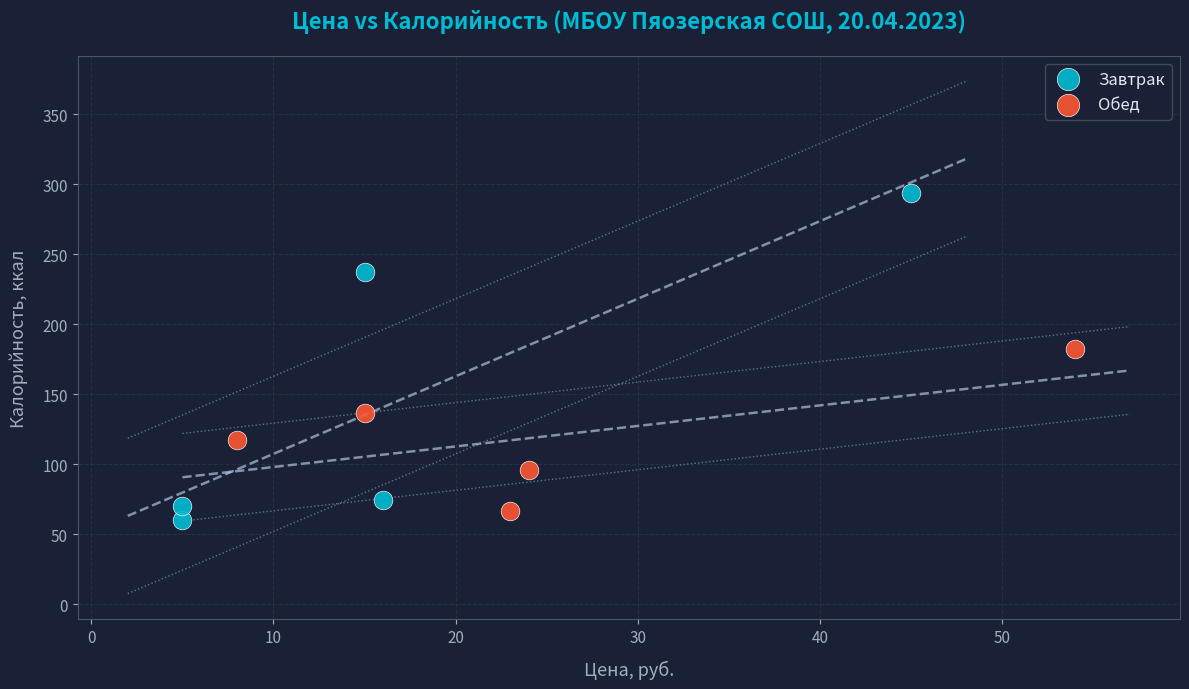

Which series reaches the maximum Y coordinate?

Завтрак